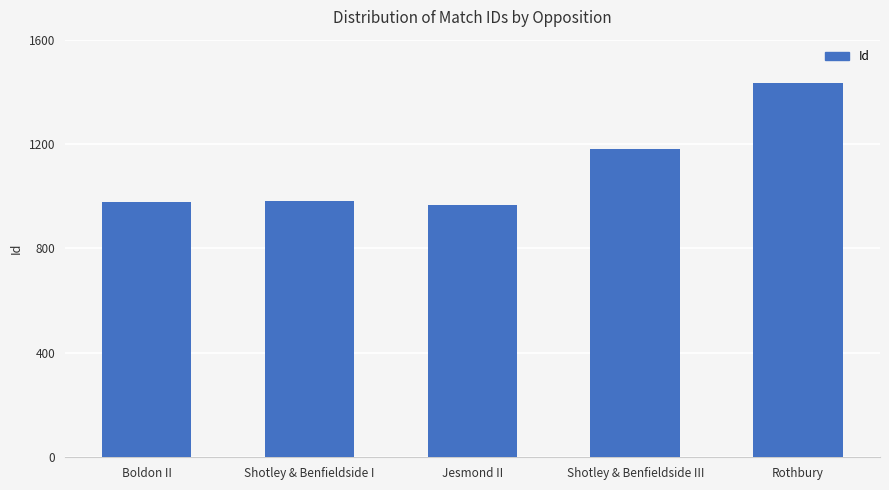

How many data points does each series have?

5